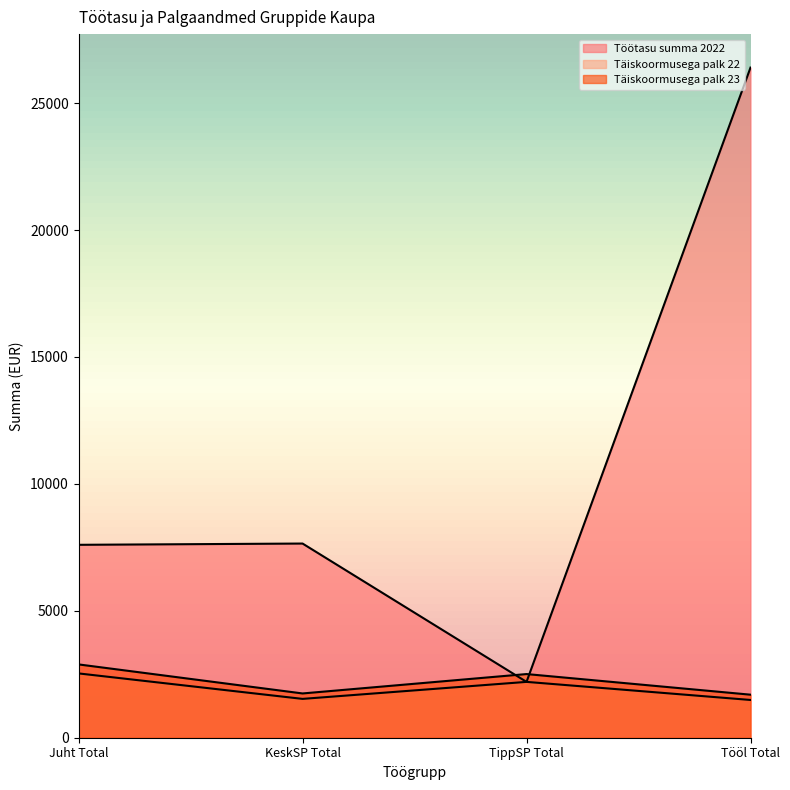

At which label does Täiskoormusega palk 22 first exceed 2200?

Juht Total